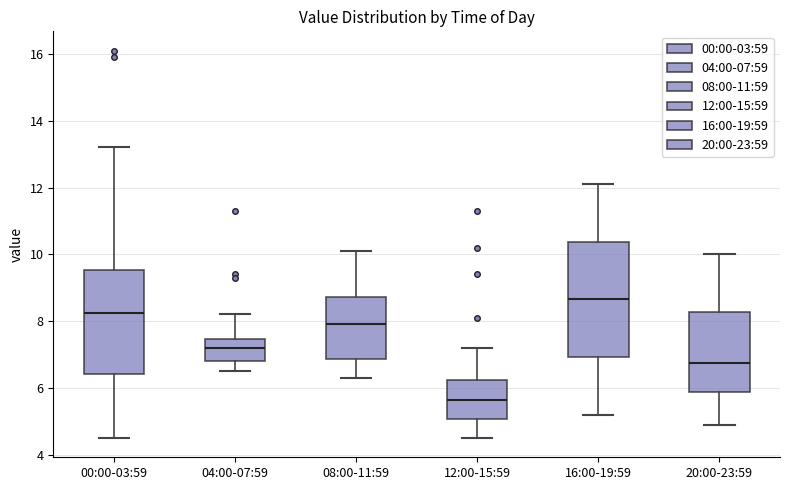

Which box has the lowest median line?

12:00-15:59